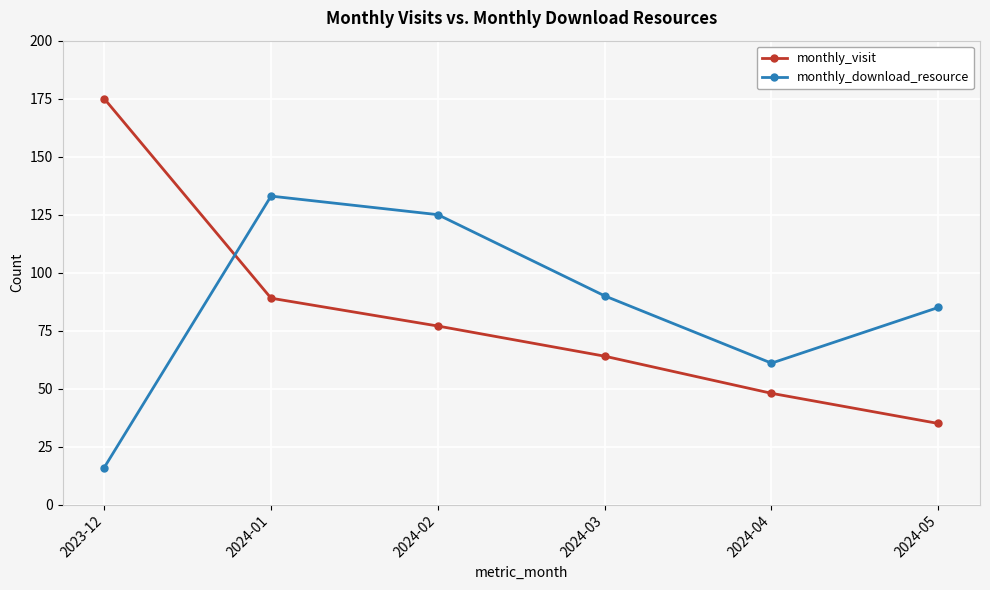

How many values in the monthly_visit series are below 77?

3